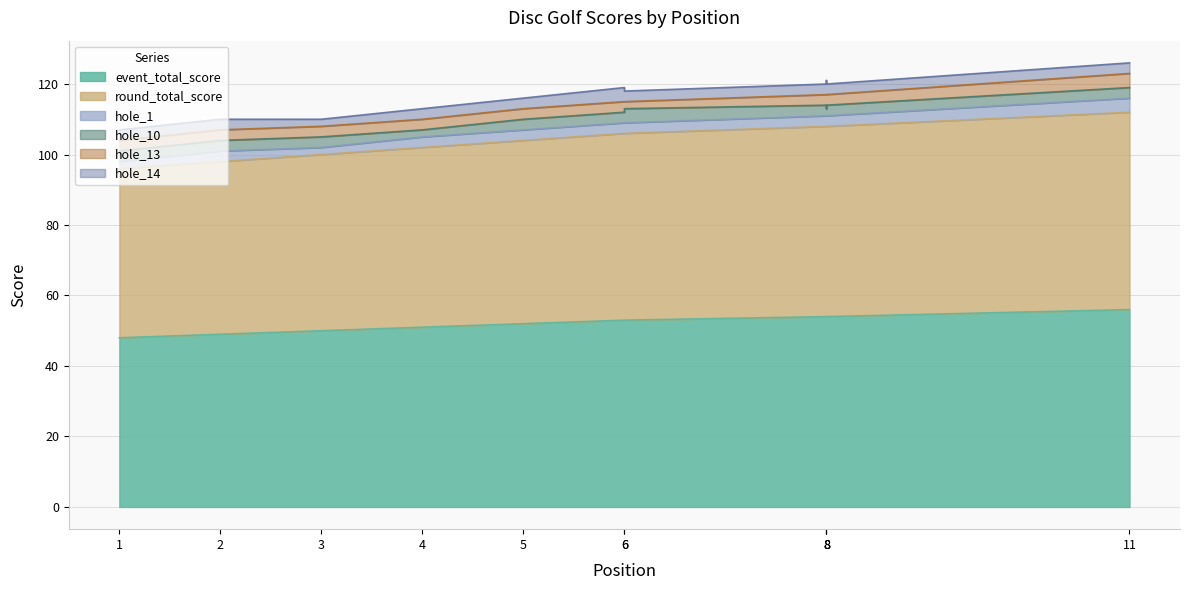

How many data points in round_total_score are less than 53?

5